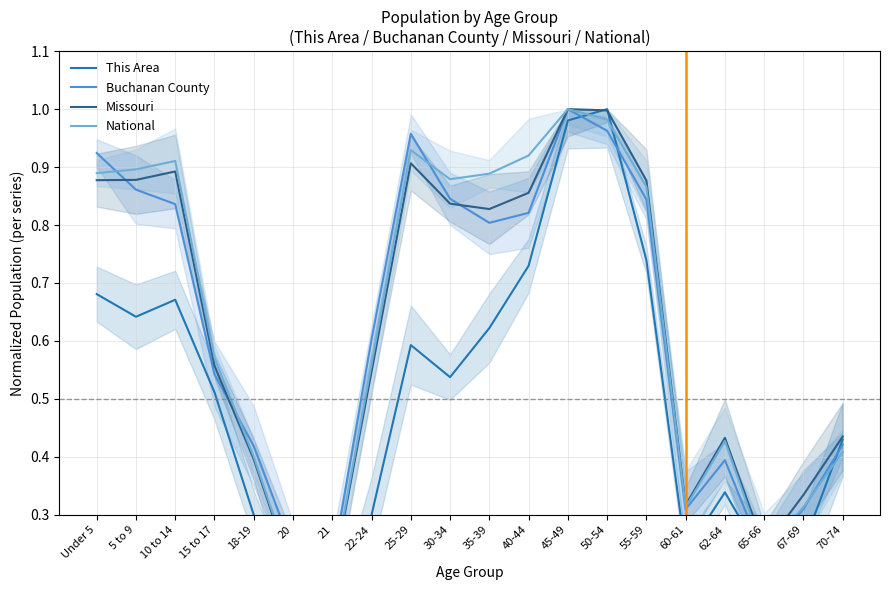

Reading left to right, transcribe all the data shown in this chart.

This Area: Under 5=0.7	5 to 9=0.6	10 to 14=0.7	15 to 17=0.5	18-19=0.3	20=0.1	21=0.1	22-24=0.3	25-29=0.6	30-34=0.5	35-39=0.6	40-44=0.7	45-49=1.0	50-54=1.0	55-59=0.7	60-61=0.2	62-64=0.3	65-66=0.2	67-69=0.2	70-74=0.4
Buchanan County: Under 5=0.9	5 to 9=0.9	10 to 14=0.8	15 to 17=0.5	18-19=0.4	20=0.2	21=0.2	22-24=0.6	25-29=1.0	30-34=0.8	35-39=0.8	40-44=0.8	45-49=1.0	50-54=1.0	55-59=0.8	60-61=0.3	62-64=0.4	65-66=0.2	67-69=0.3	70-74=0.4
Missouri: Under 5=0.9	5 to 9=0.9	10 to 14=0.9	15 to 17=0.6	18-19=0.4	20=0.2	21=0.2	22-24=0.5	25-29=0.9	30-34=0.8	35-39=0.8	40-44=0.9	45-49=1.0	50-54=1.0	55-59=0.9	60-61=0.3	62-64=0.4	65-66=0.2	67-69=0.3	70-74=0.4
National: Under 5=0.9	5 to 9=0.9	10 to 14=0.9	15 to 17=0.6	18-19=0.4	20=0.2	21=0.2	22-24=0.6	25-29=0.9	30-34=0.9	35-39=0.9	40-44=0.9	45-49=1.0	50-54=1.0	55-59=0.9	60-61=0.3	62-64=0.4	65-66=0.2	67-69=0.3	70-74=0.4